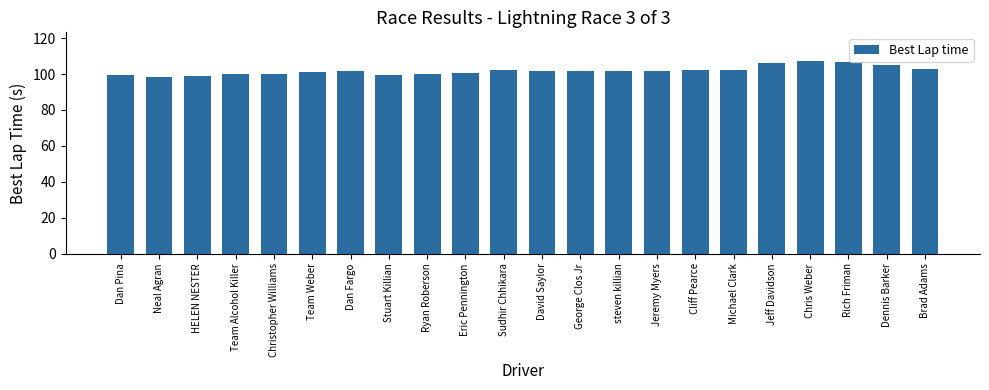

Approximately how many times larger is the value at Dennis Barker compared to Dan Pina?

1.1